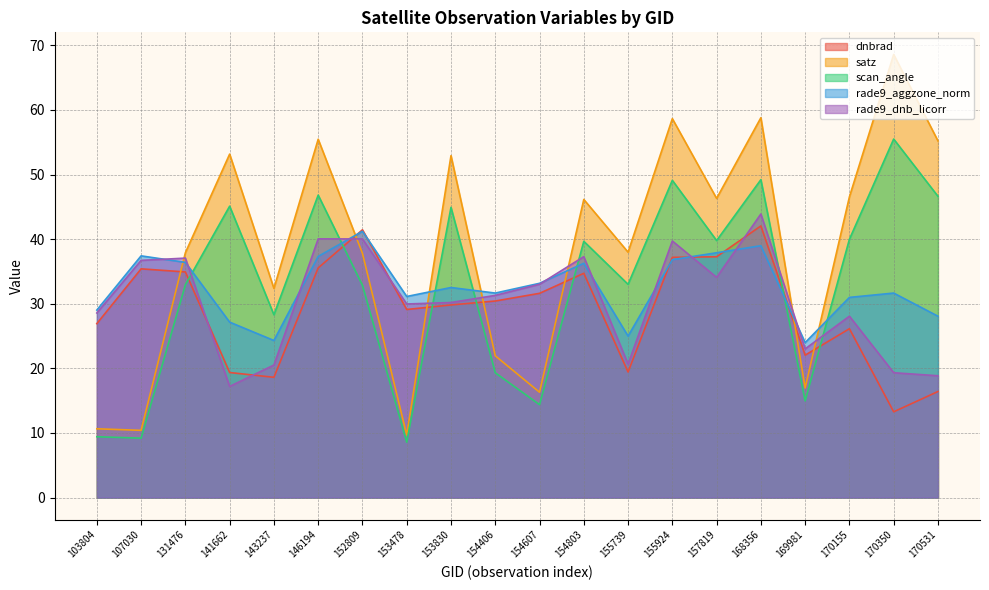

What is the sum of the scan_angle values at 155924 and 170350?

104.6